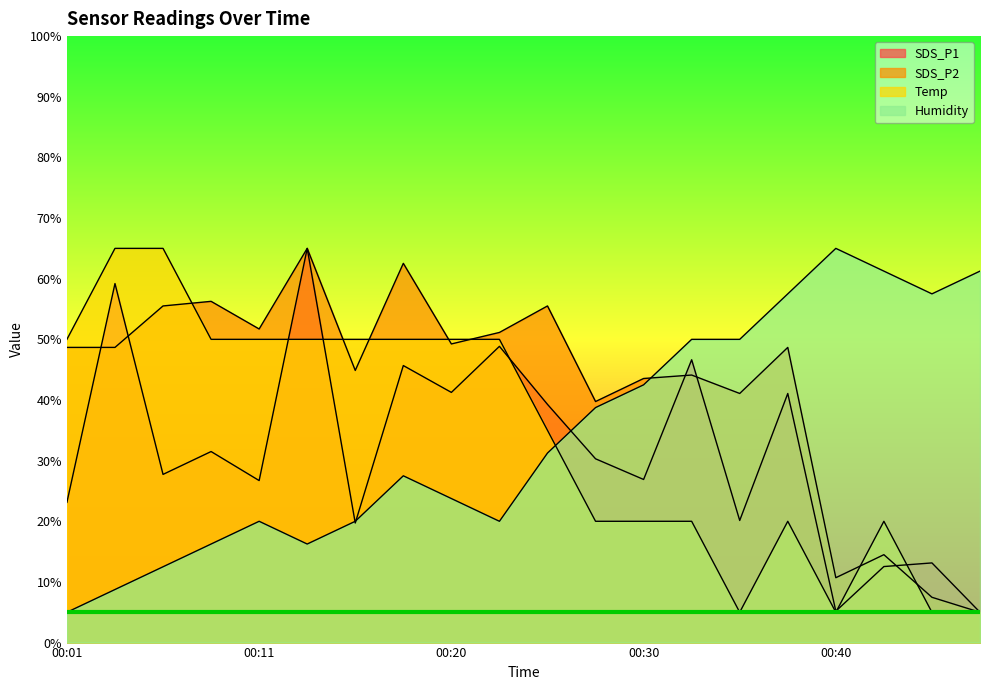

Which category has the lowest value in the SDS_P2 series?

00:47